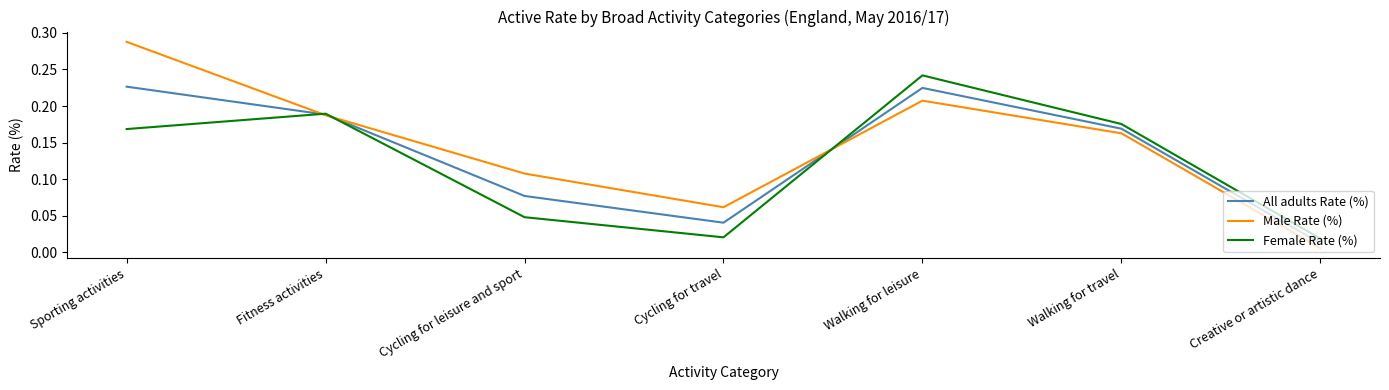

Where is the first local minimum for Male Rate (%)?

Cycling for travel